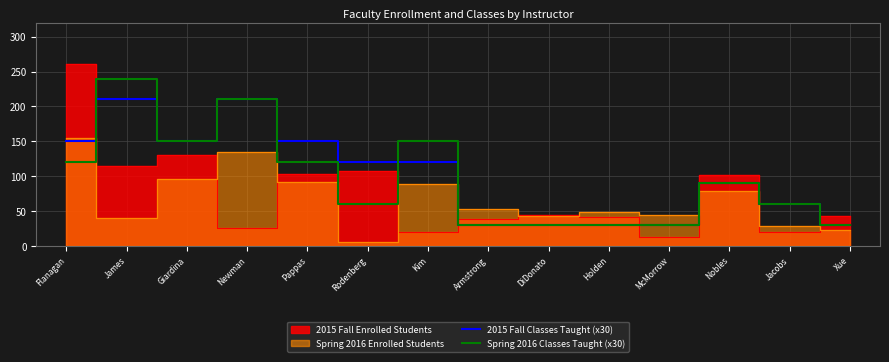

How many interior local peaks does the 2015 Fall Classes Taught (x30) series have?

3